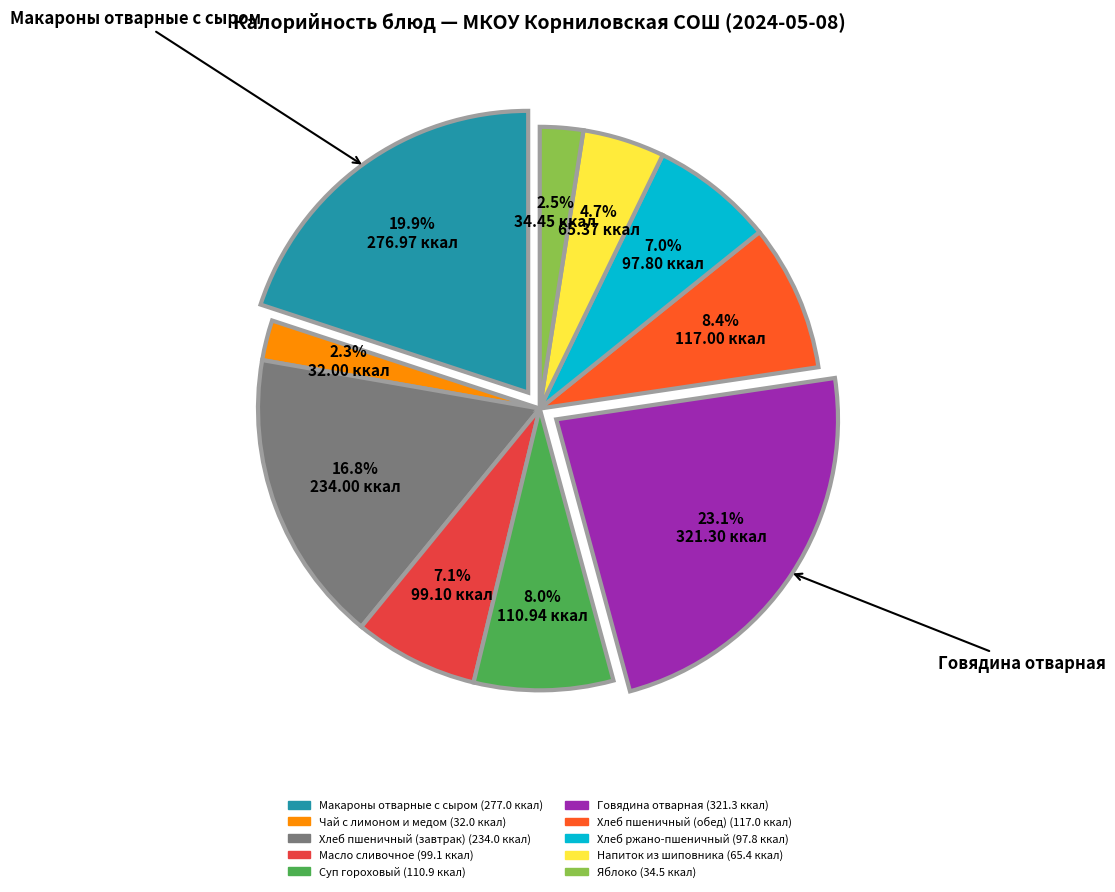

Is it true that Суп гороховый is 8% of the pie?

True